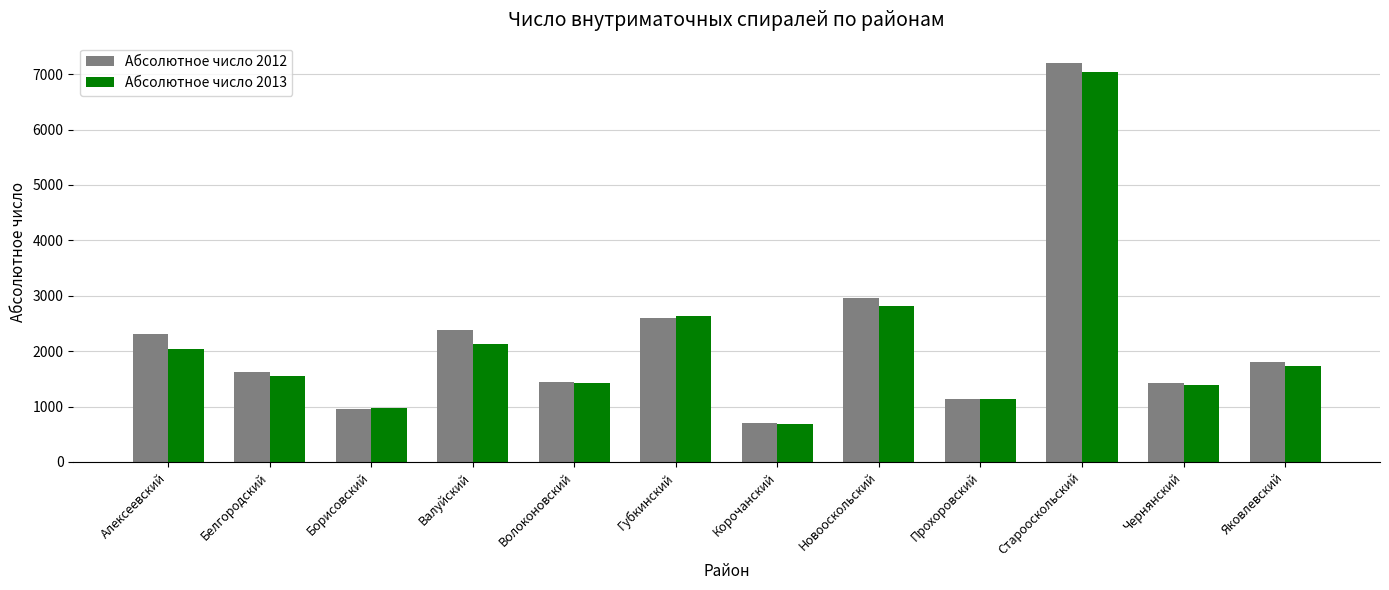

Is the value of Абсолютное число 2013 at Чернянский greater than the value of Абсолютное число 2012 at Корочанский?

Yes